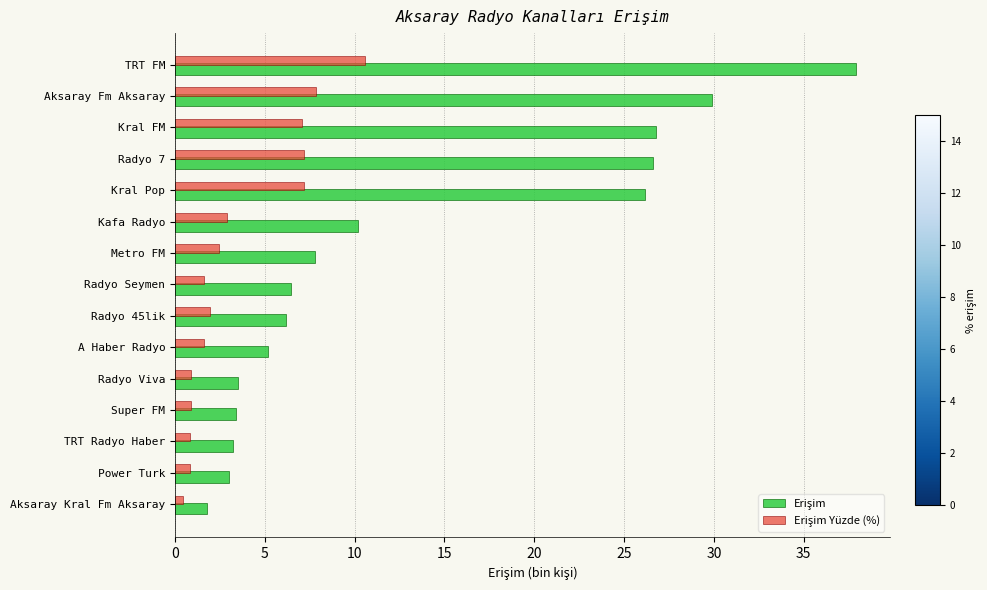

Which category has the highest value across all series?

TRT FM